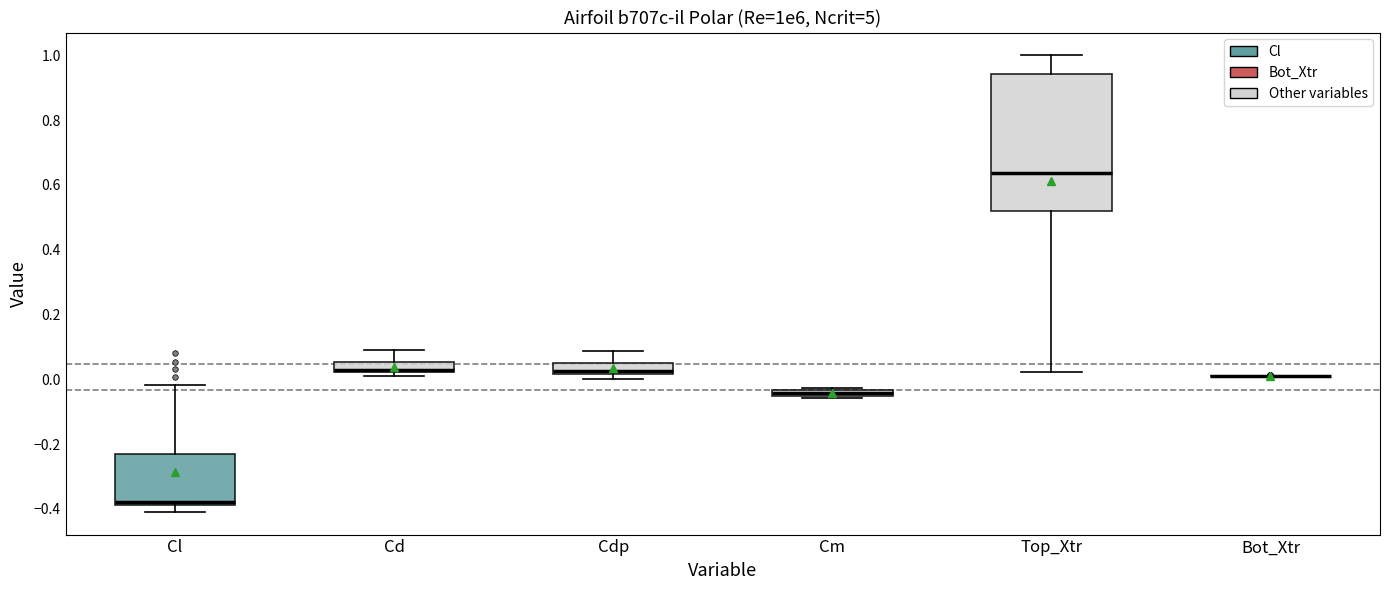

Which box is the tallest, from its lower edge to its upper edge?

Top_Xtr